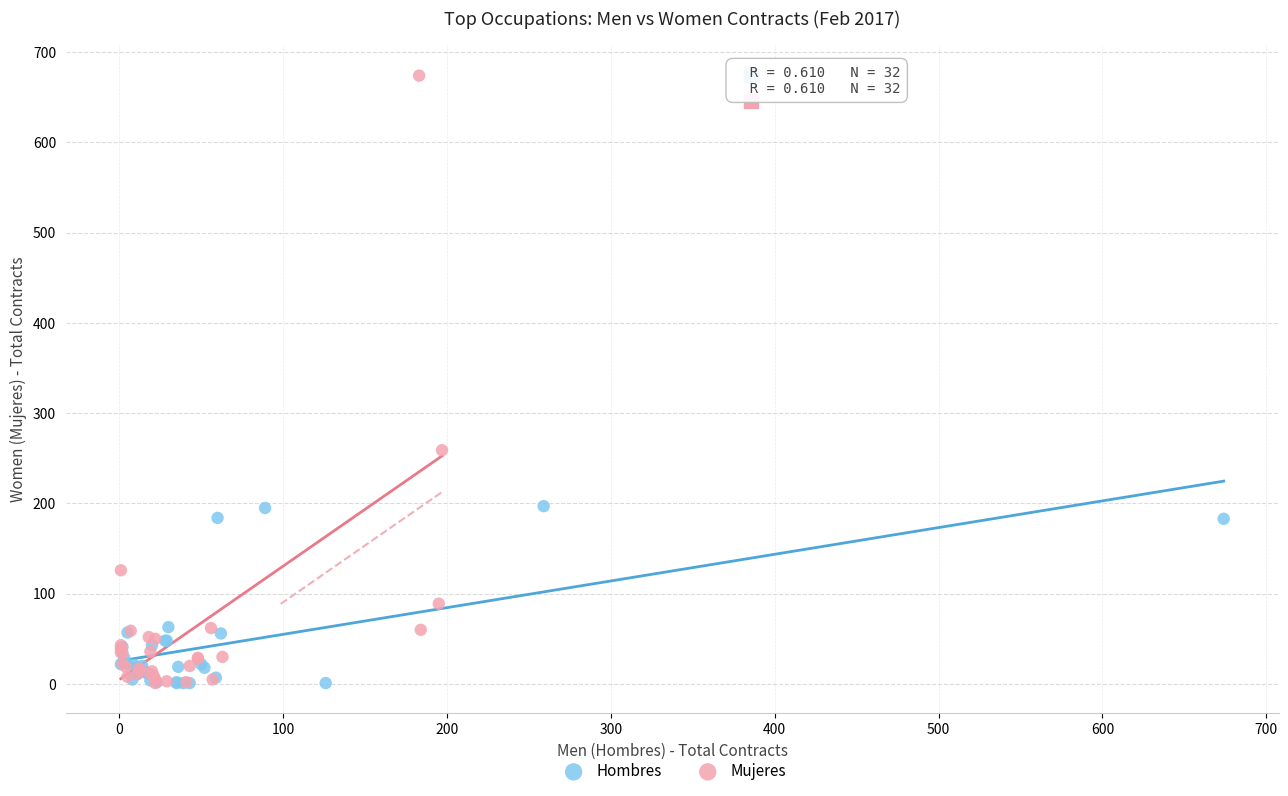

Which series has the widest spread of Y values?

Mujeres